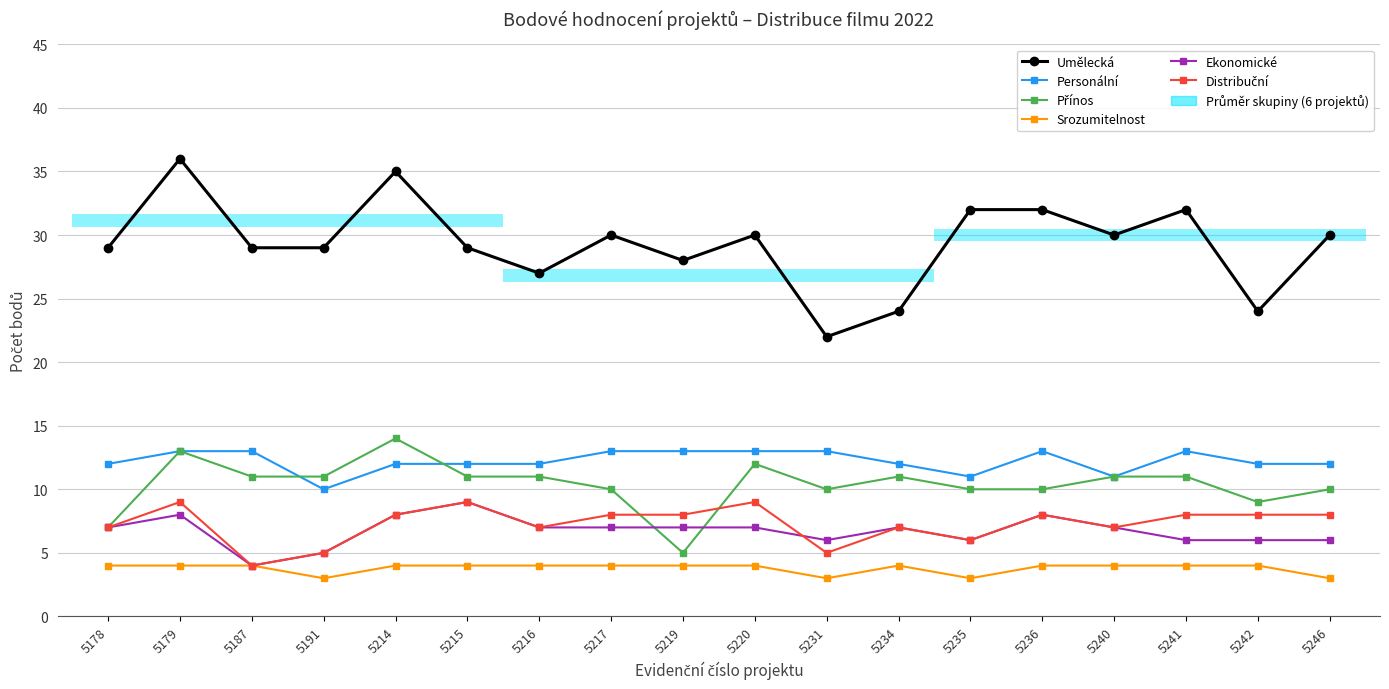

At which category is the sum across all series the highest?

5179